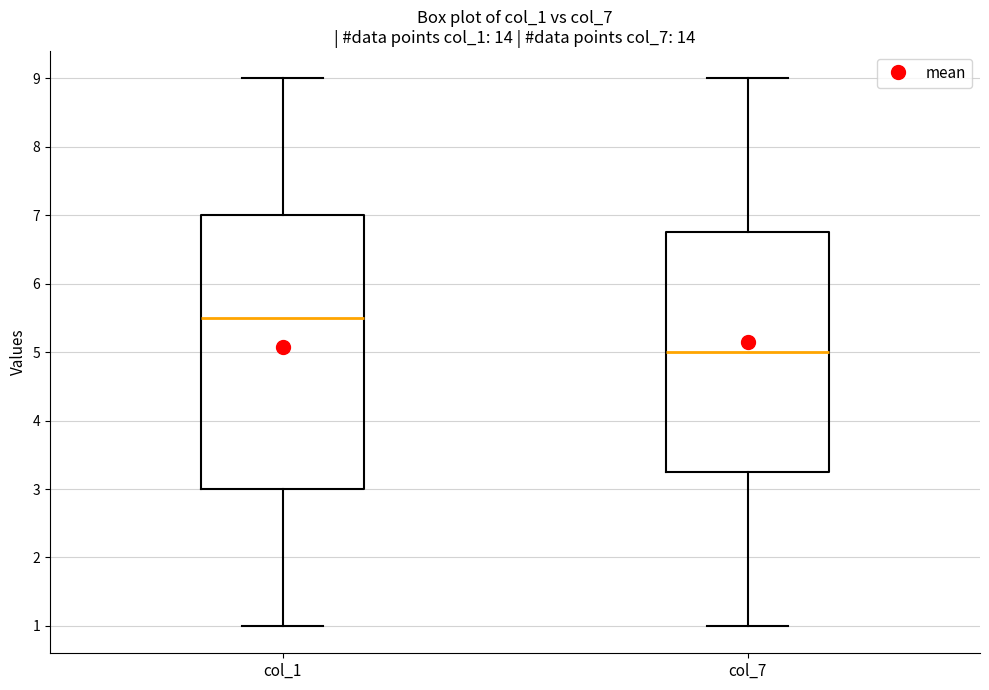

Which box is the tallest, from its lower edge to its upper edge?

col_1